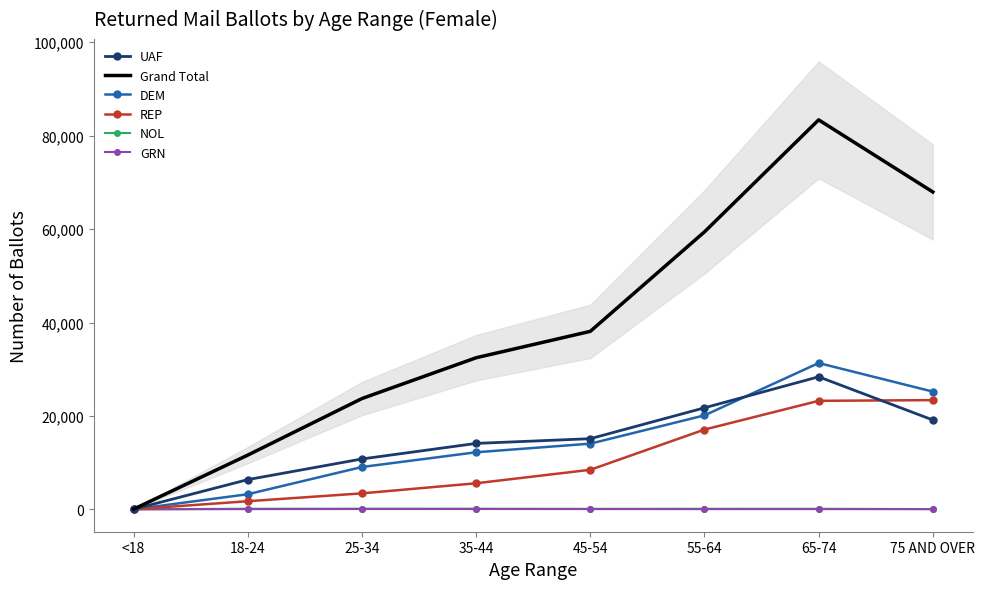

Reading left to right, transcribe all the data shown in this chart.

UAF: 27	6363	10785	14113	15125	21737	28376	19131
Grand Total: 46	11613	23722	32454	38108	59406	83388	67948
DEM: 9	3234	9063	12218	14059	20119	31321	25205
REP: 6	1737	3419	5579	8466	17081	23230	23381
NOL: 4	131	136	132	107	120	117	57
GRN: 0	42	66	68	55	42	45	30